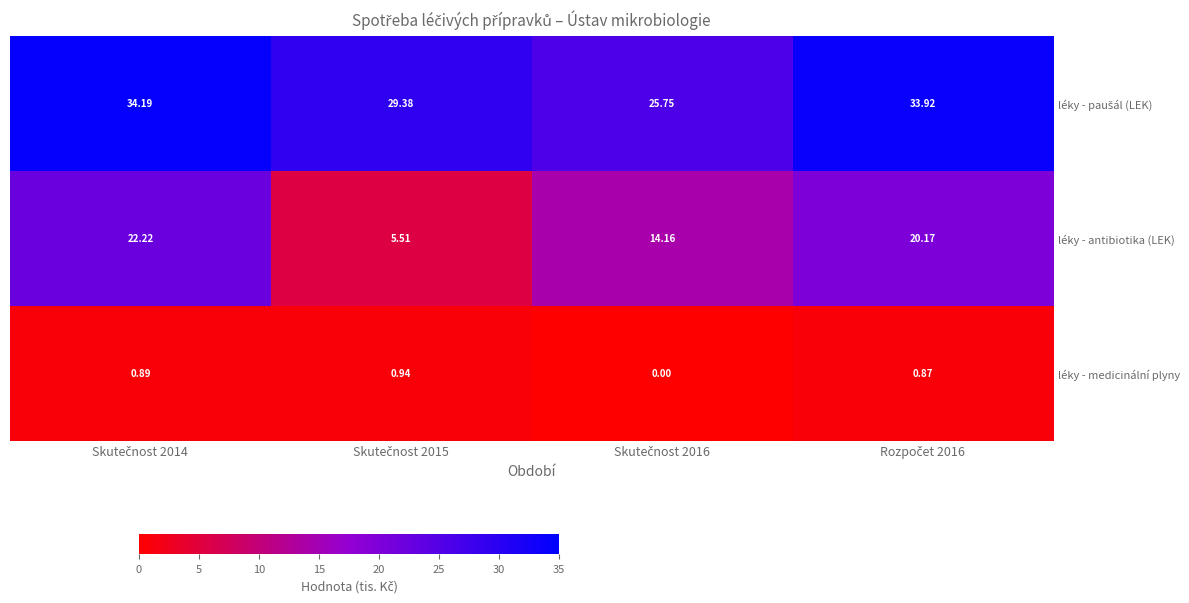

Which series has the largest range (max minus min)?

léky - antibiotika (LEK)